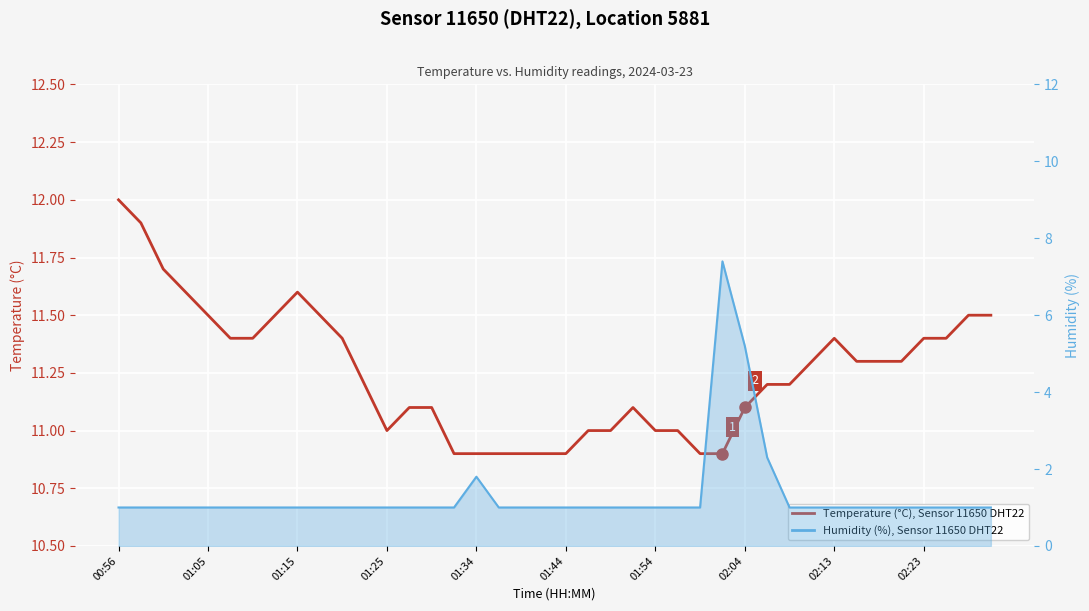

How many points are higher than both their immediate neighbors (excluding endpoints)?

3